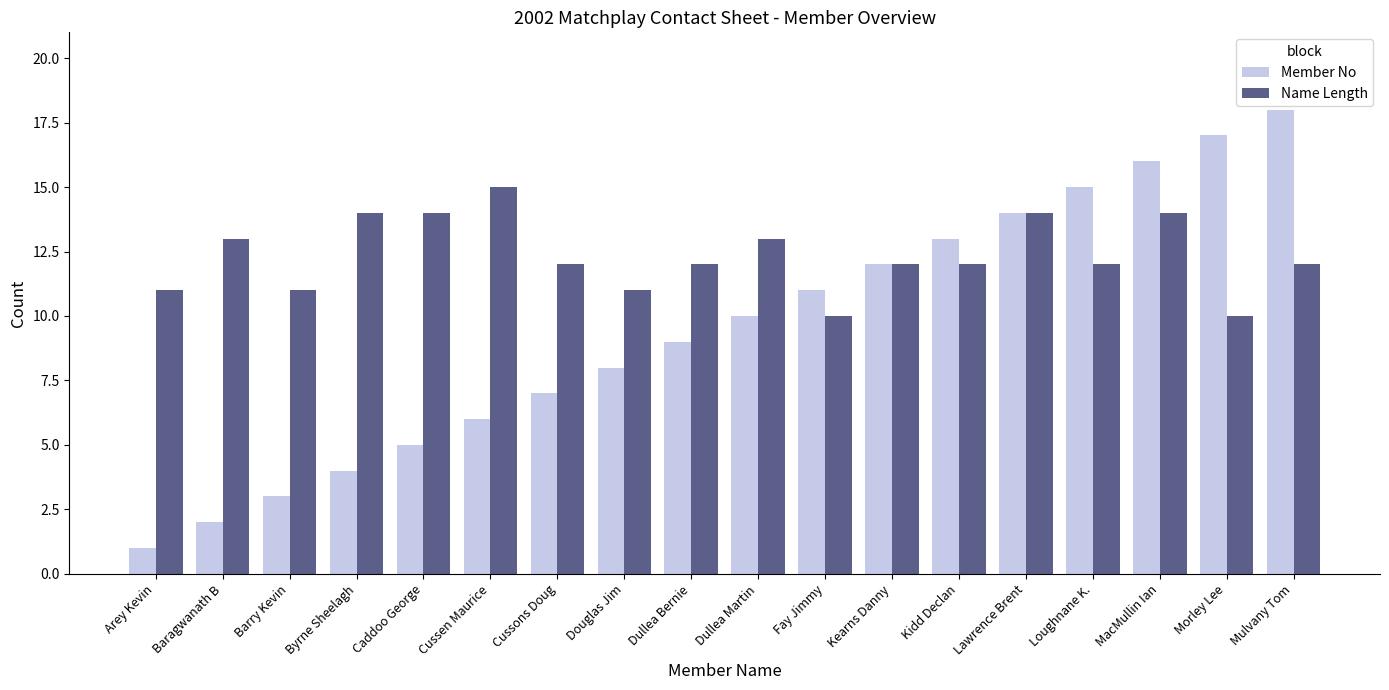

What is the minimum value for Name Length?

10